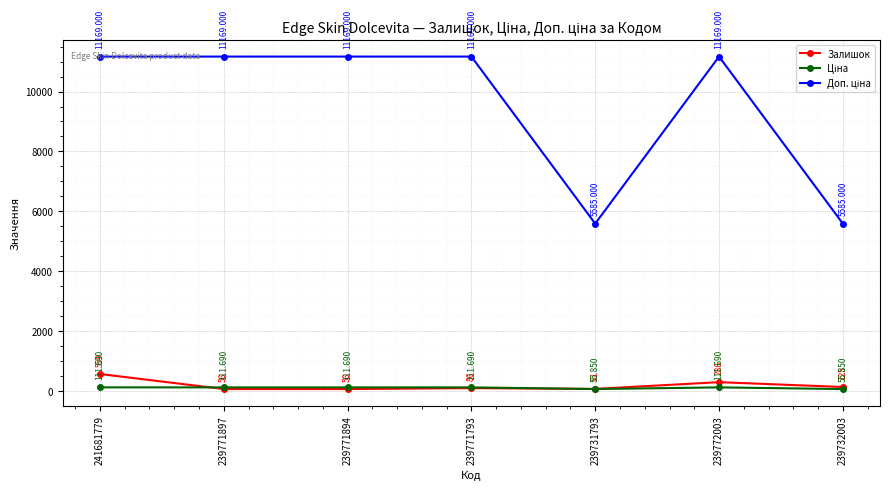

Does the chart display data point markers on the line(s)?

Yes